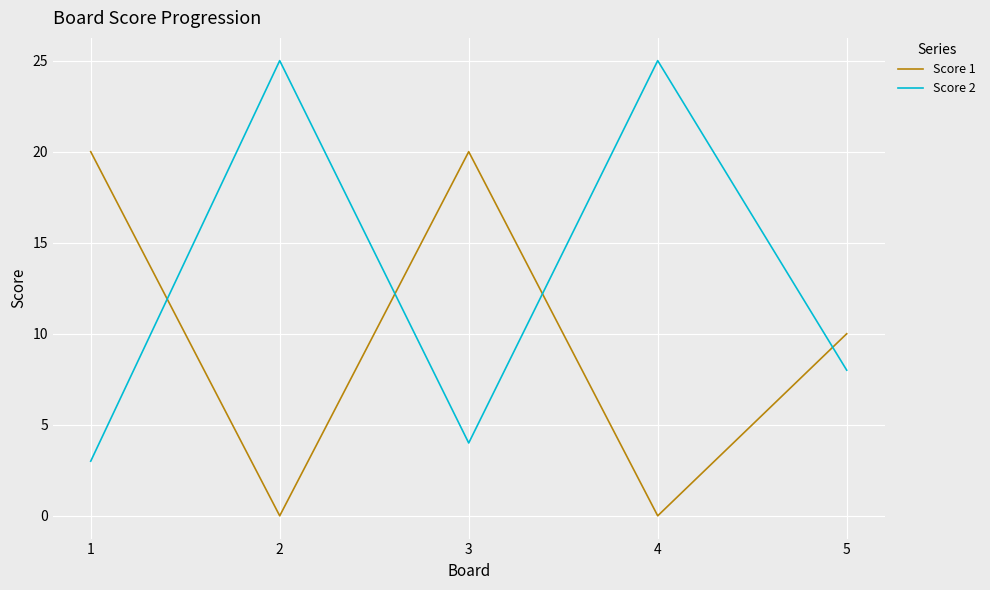

How many lines are shown in the chart?

2